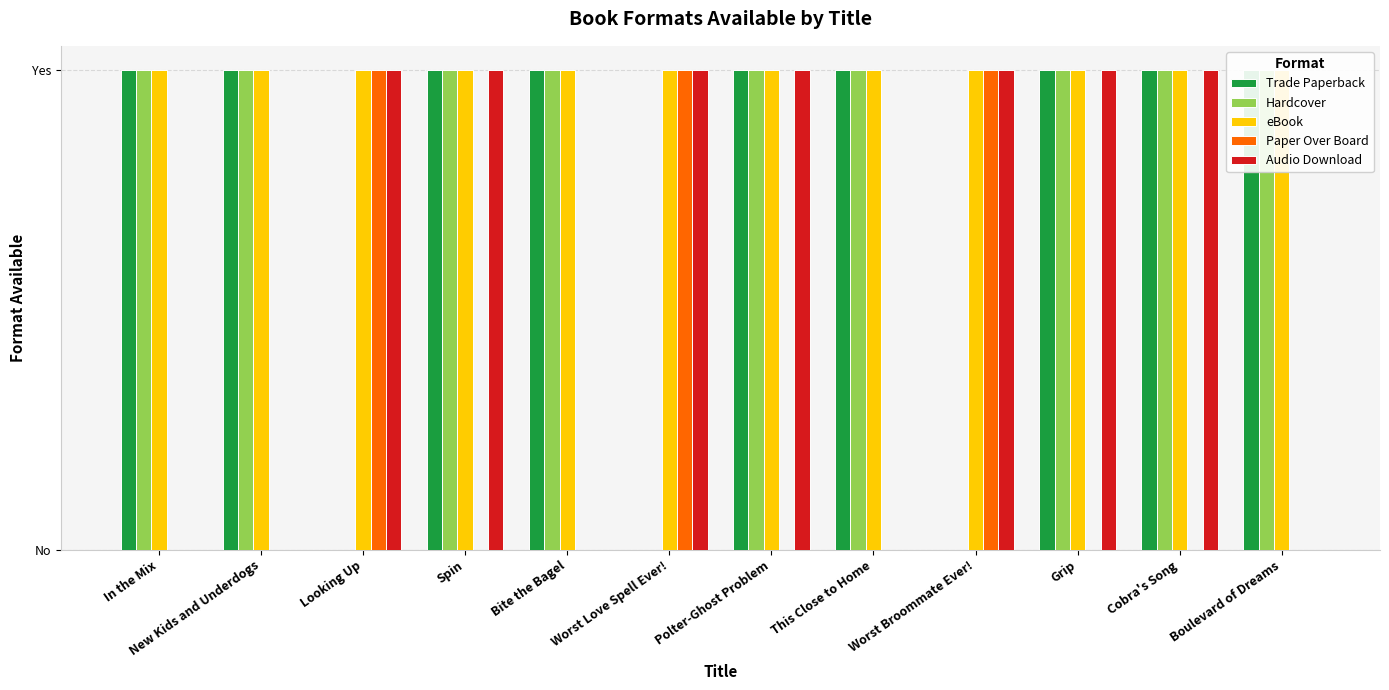

What are all the series names shown in the legend?

Trade Paperback, Hardcover, eBook, Paper Over Board, Audio Download